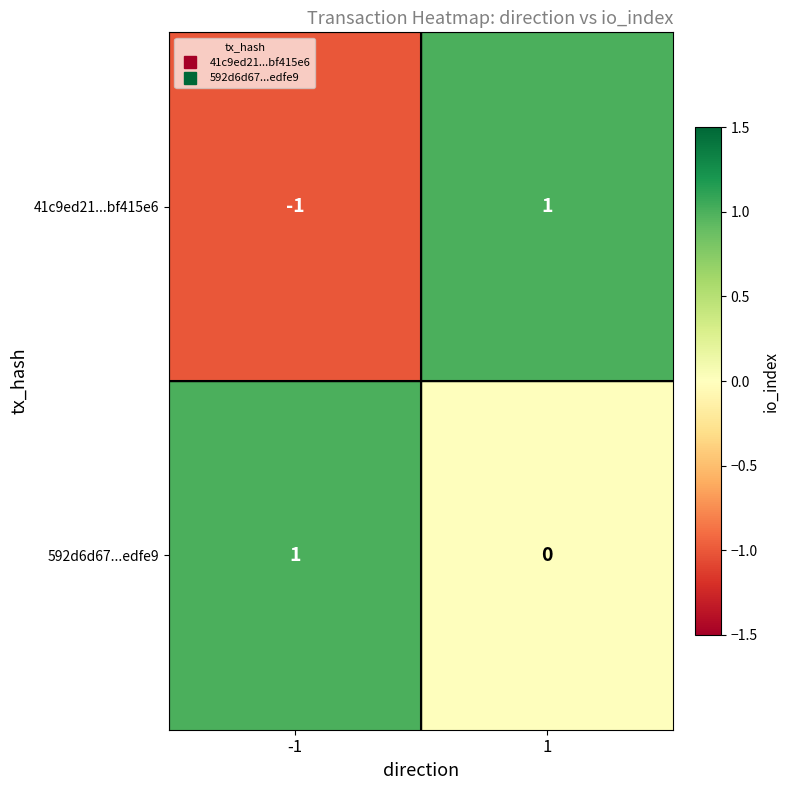

Reading left to right, list all the values displayed in this chart.

41c9ed21...bf415e6: -1=-1	1=1
592d6d67...edfe9: -1=1	1=0